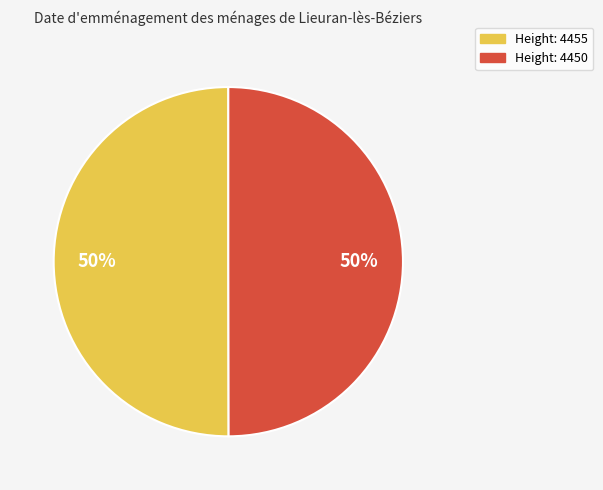

To the nearest percent, what is the average slice percentage?

50%